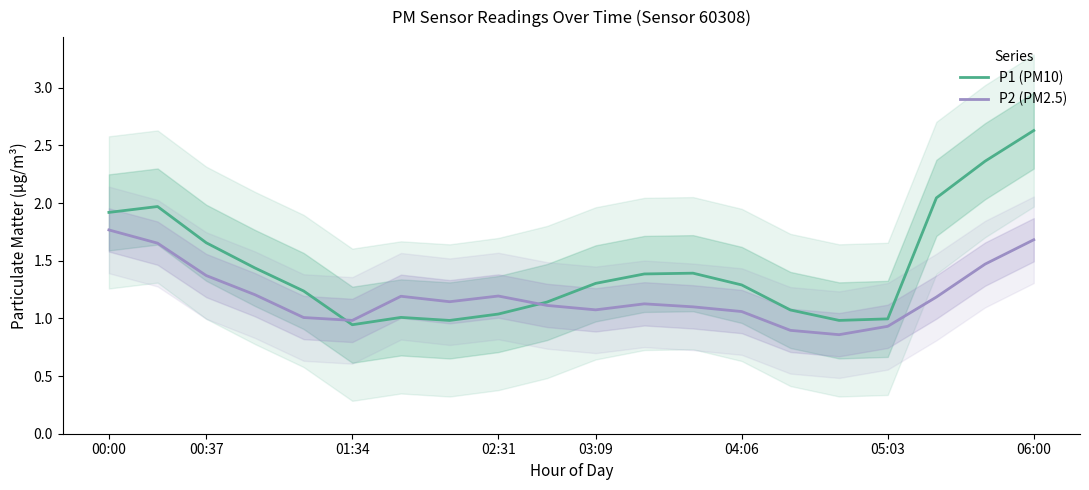

Is it true that P2 (PM2.5) equals 1.1 at 9?

True